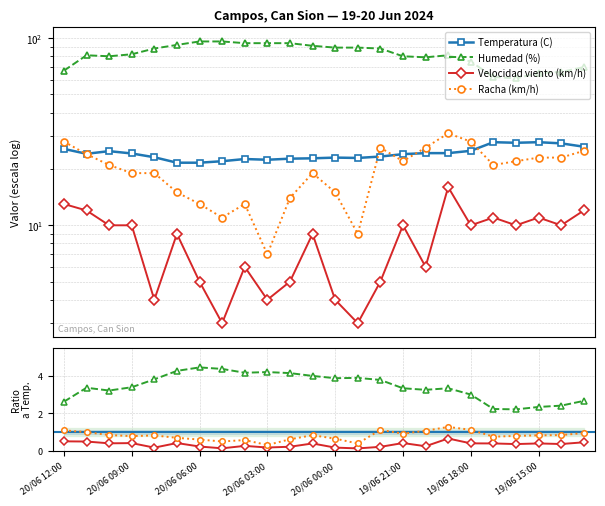

What are all the series names shown in the legend?

Temperatura (C), Humedad (%), Velocidad viento (km/h), Racha (km/h)